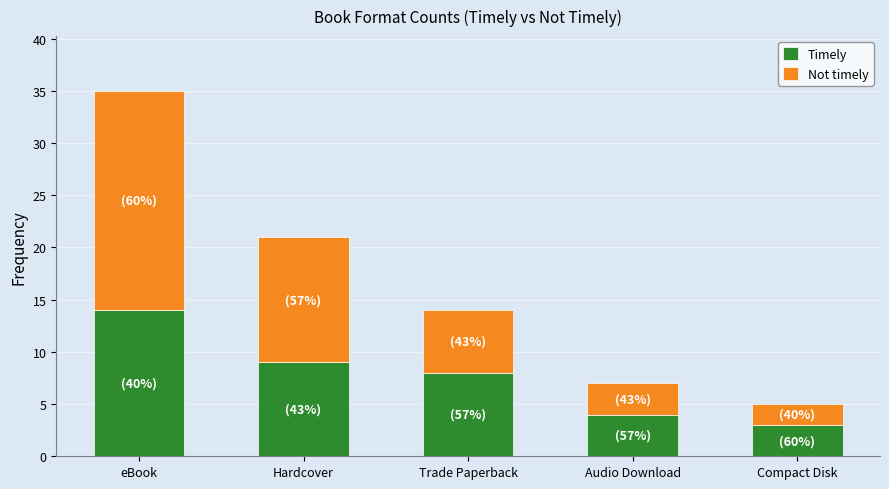

Reading left to right, transcribe the values for Timely.

14	9	8	4	3